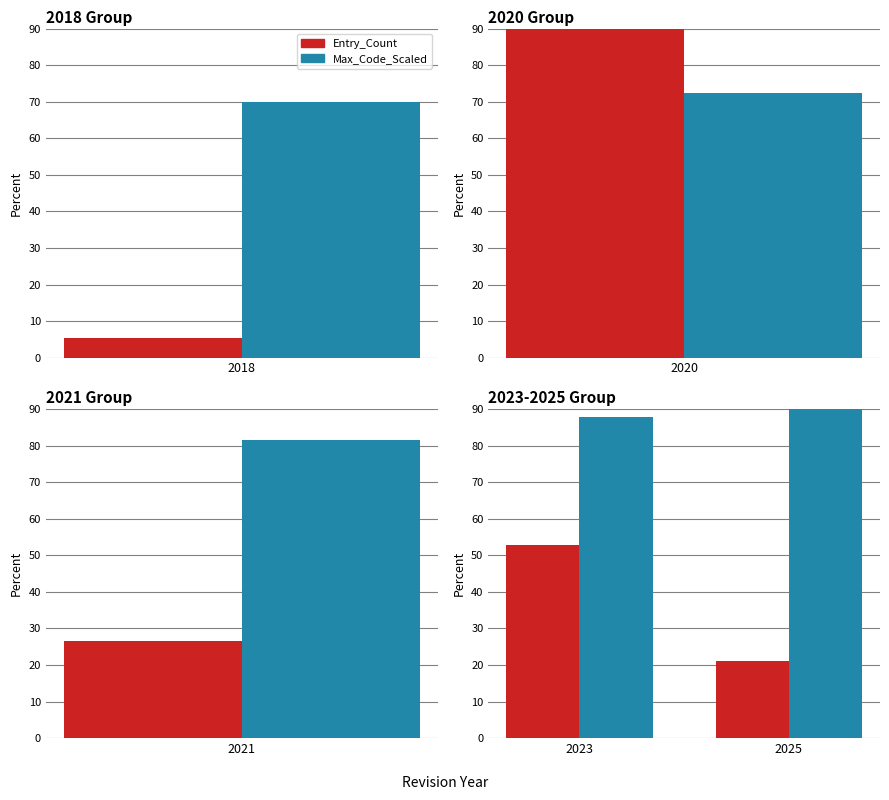

What is the value of the Max_Code_Scaled bar at the 1st from the left?

87.8